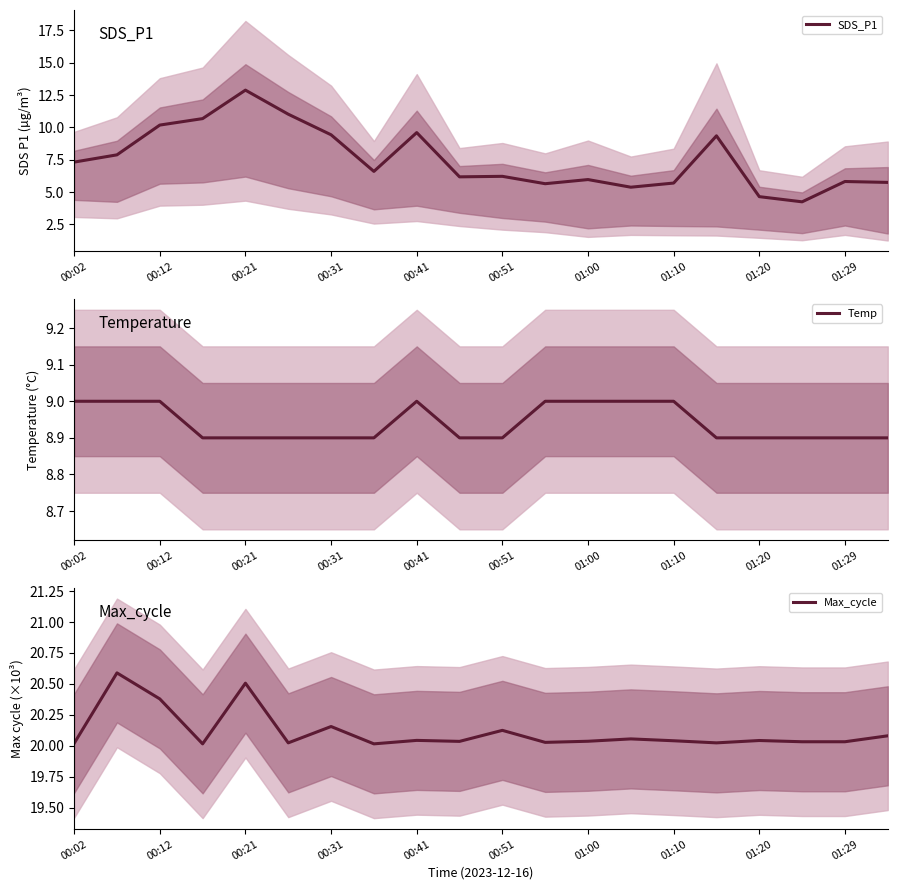

True or false: Temp has more than 1 interior local peaks.

False